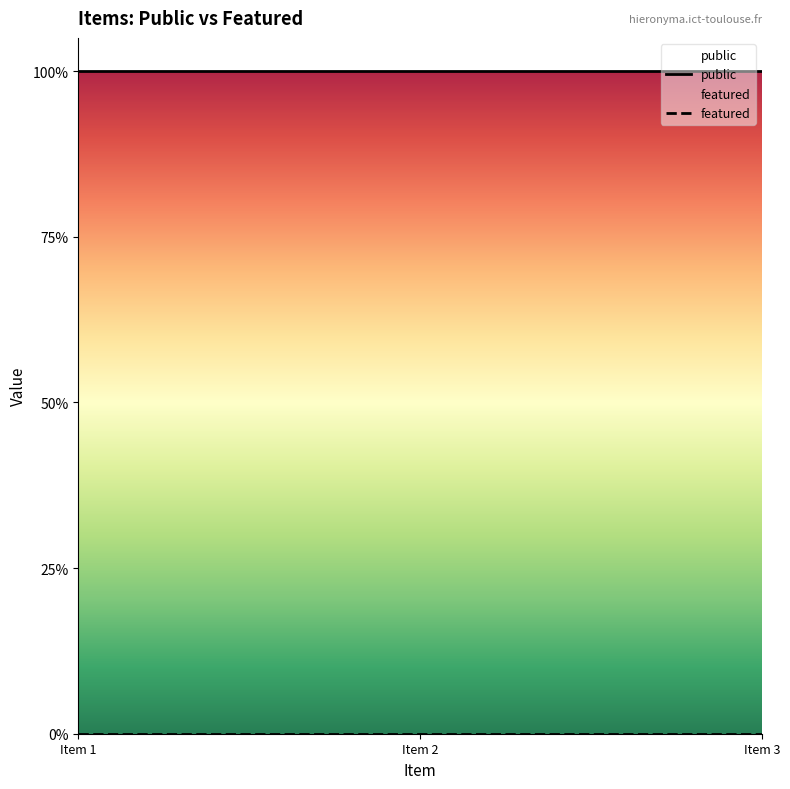

Rank the series by their maximum value, from lowest to highest.

featured, public